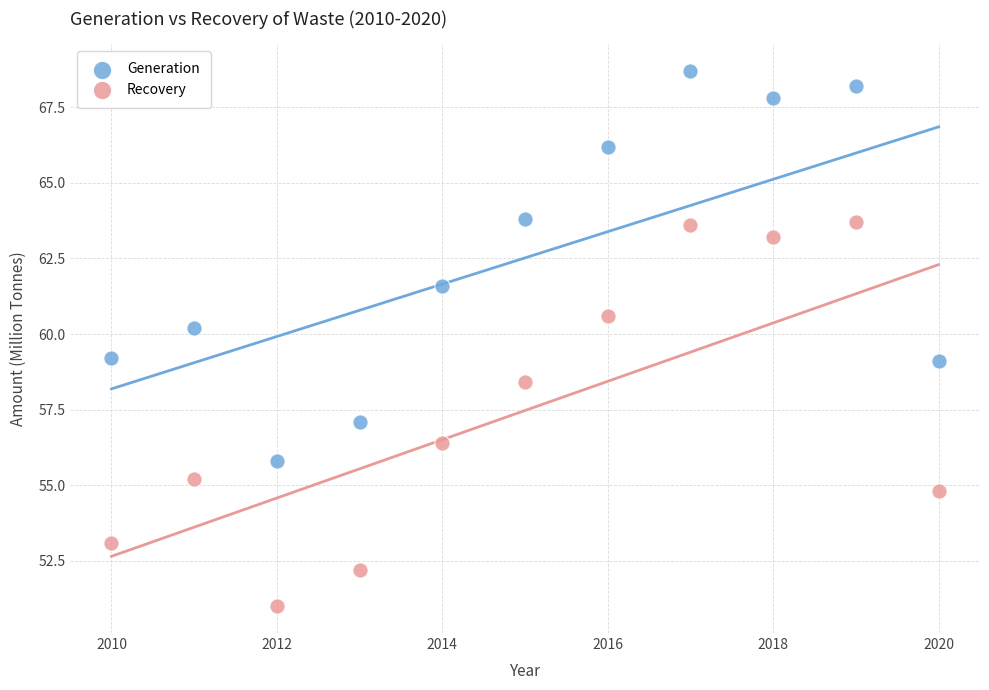

Which series reaches the maximum Y coordinate?

Generation